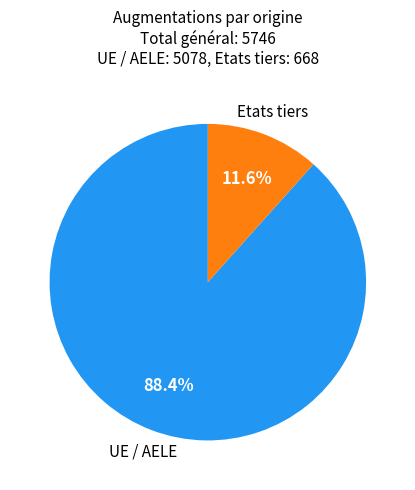

What is the smallest slice in the pie chart?

Etats tiers